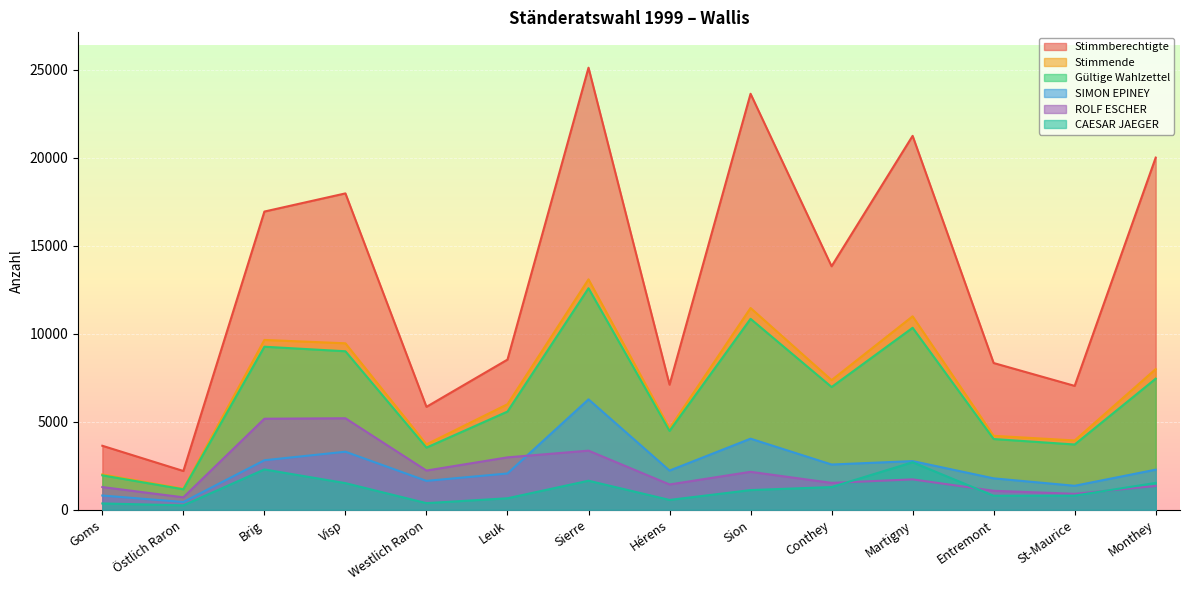

Which series has the largest total across all categories?

Stimmberechtigte